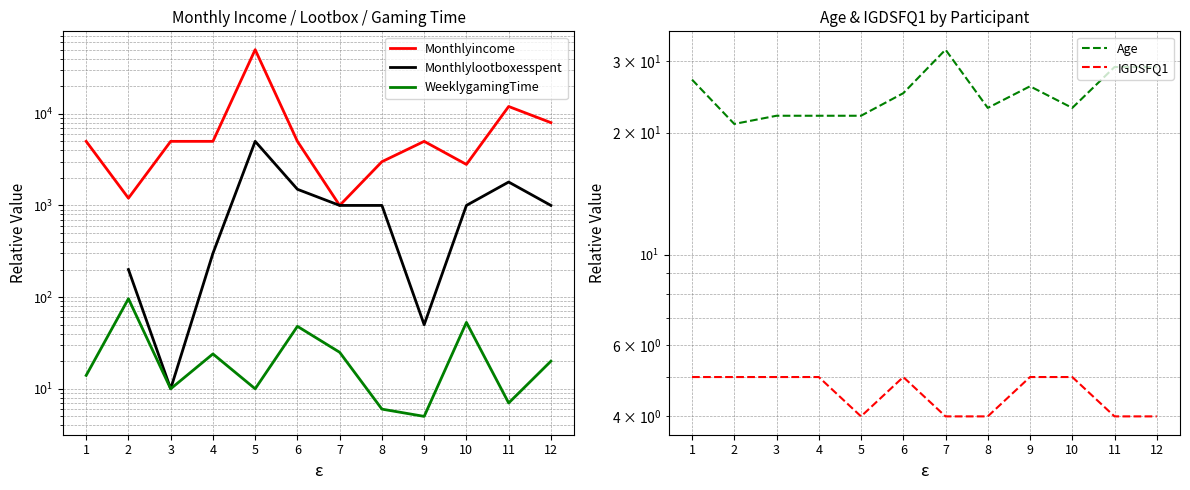

What is the greatest value displayed?

50000.0